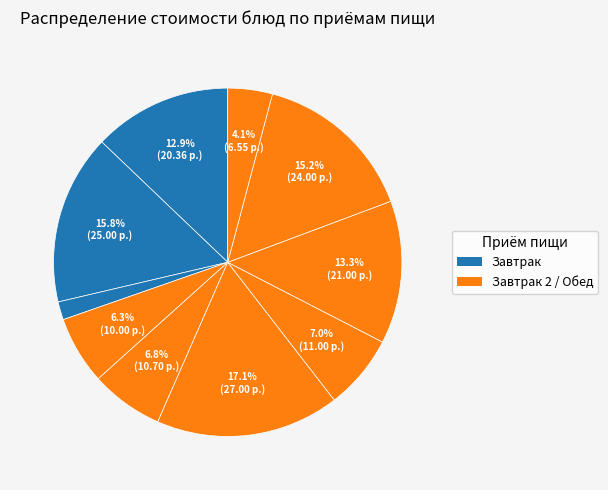

Count the number of slices in the pie.

10